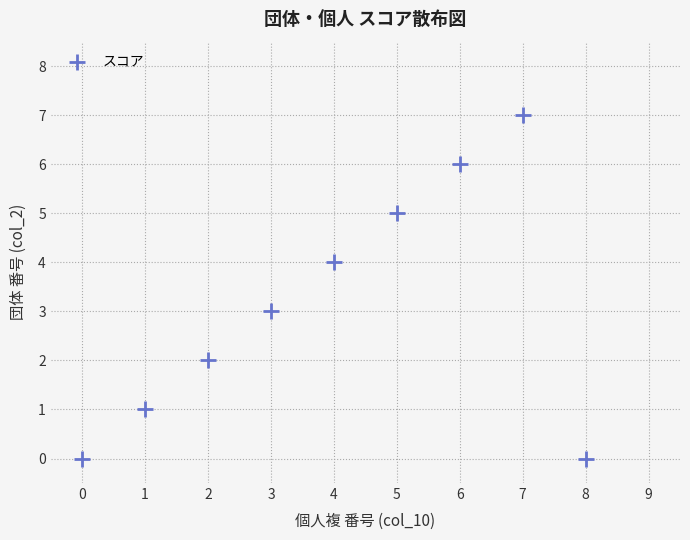

What is the range of Y values (max minus min)?

7